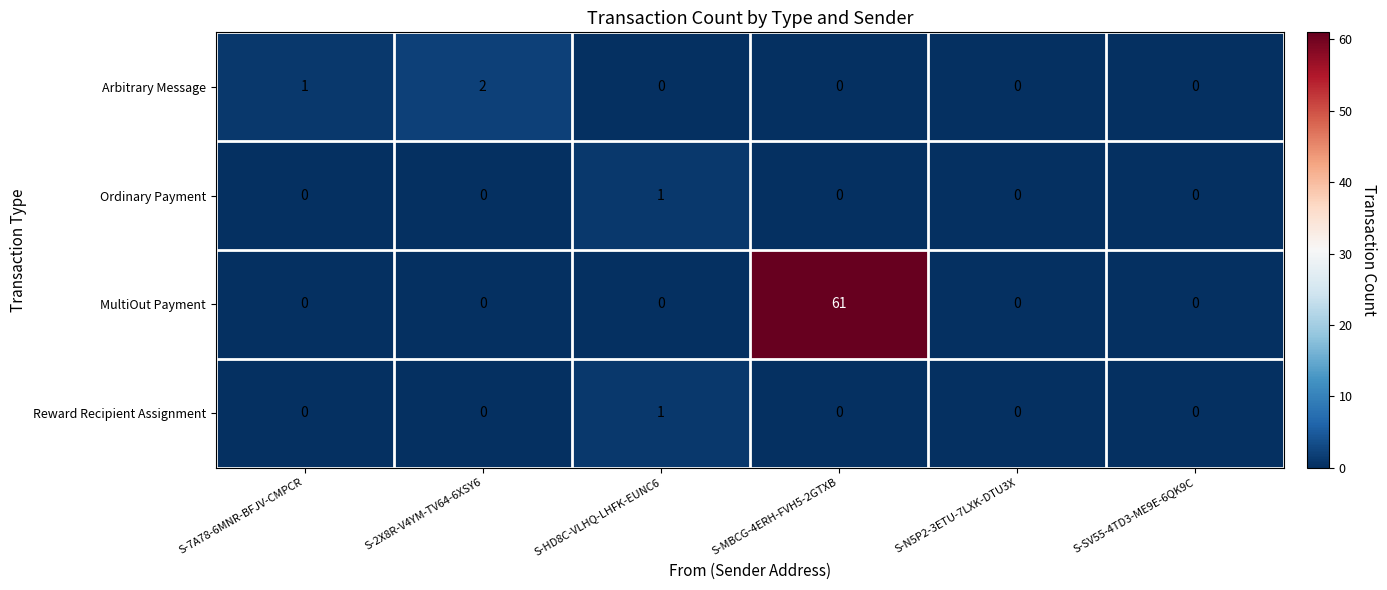

Reading left to right, list all the values displayed in this chart.

Arbitrary Message: 1	2	0	0	0	0
Ordinary Payment: 0	0	1	0	0	0
MultiOut Payment: 0	0	0	61	0	0
Reward Recipient Assignment: 0	0	1	0	0	0